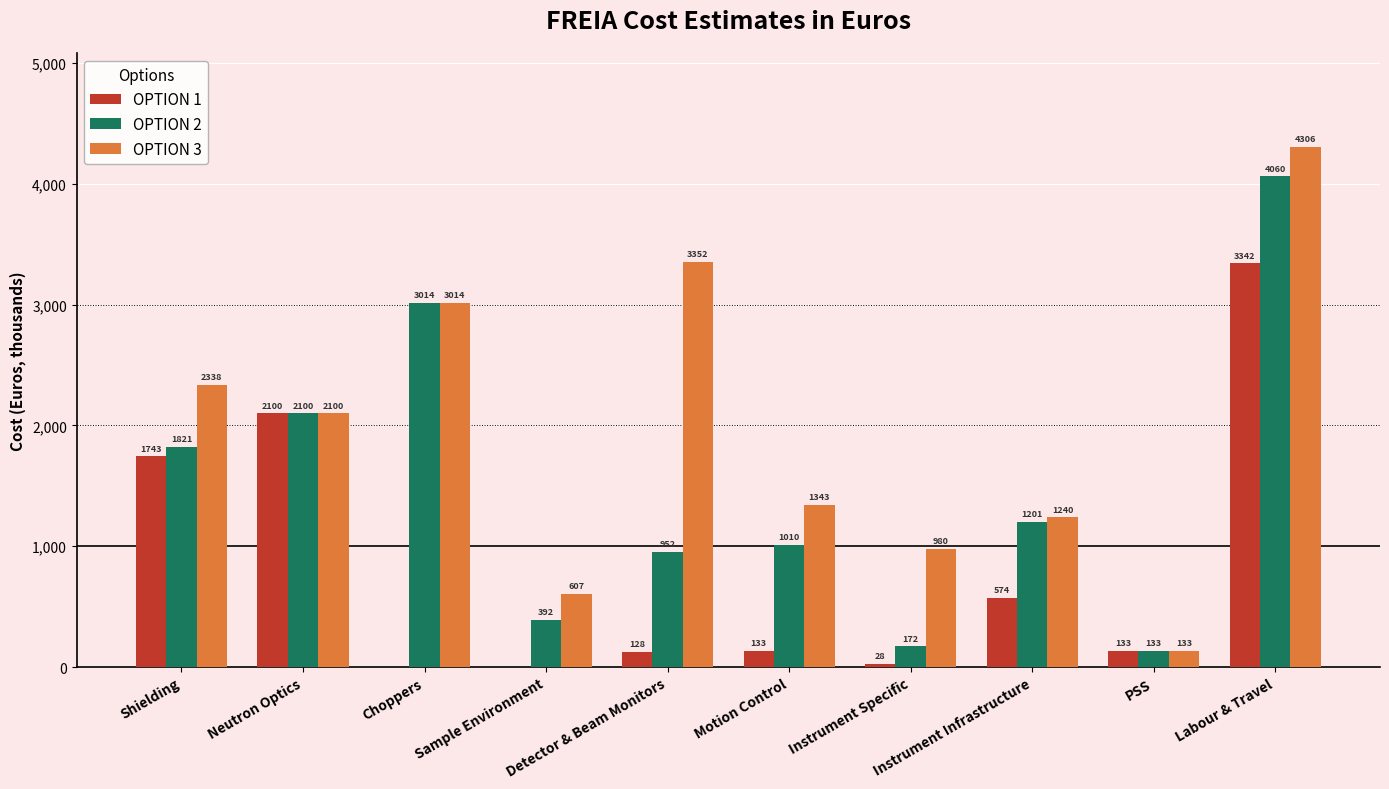

What are all the series names shown in the legend?

OPTION 1, OPTION 2, OPTION 3